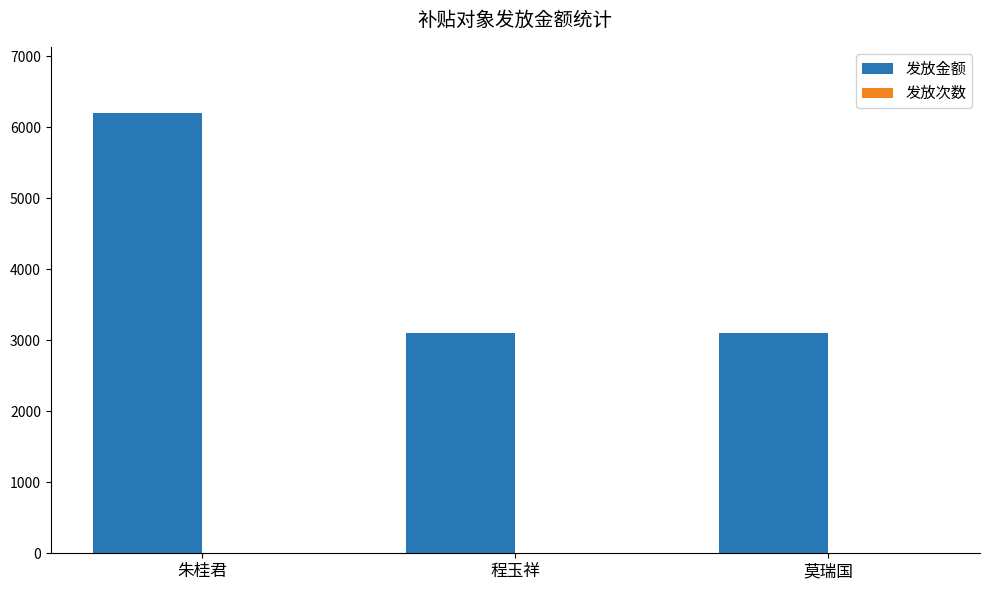

Which category has the highest value in the 发放金额 series?

朱桂君